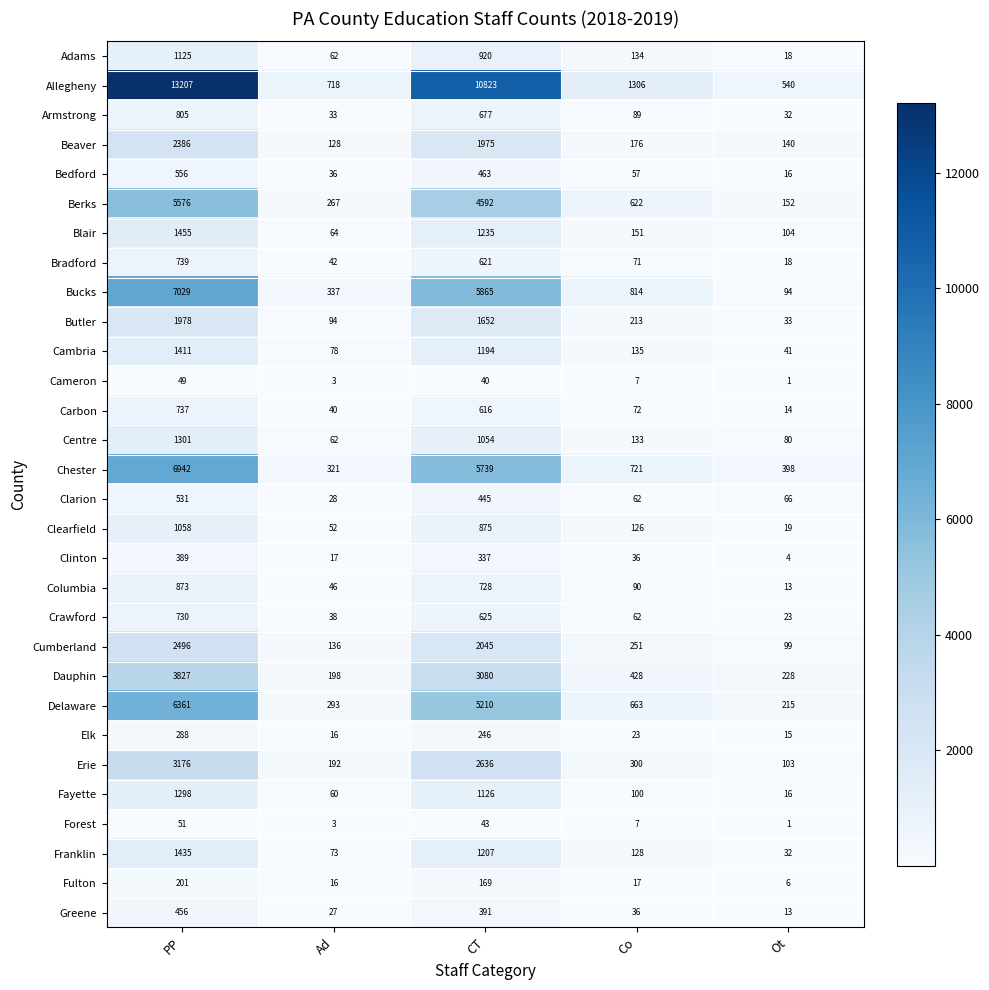

List the labels in order of Crawford value, largest first.

PP, CT, Co, Ad, Ot